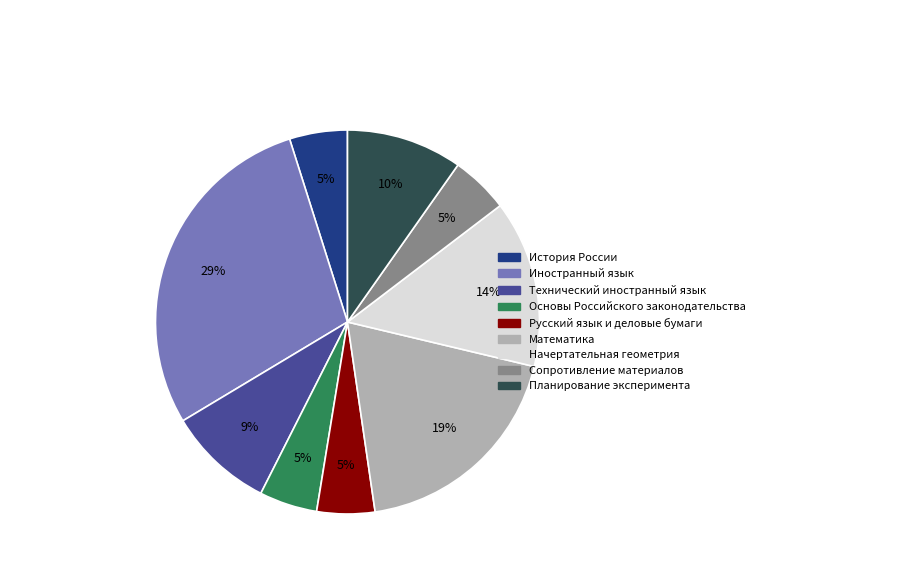

What is the ratio of the value at Основы Российского законодательства to the value at Планирование эксперимента?

0.5